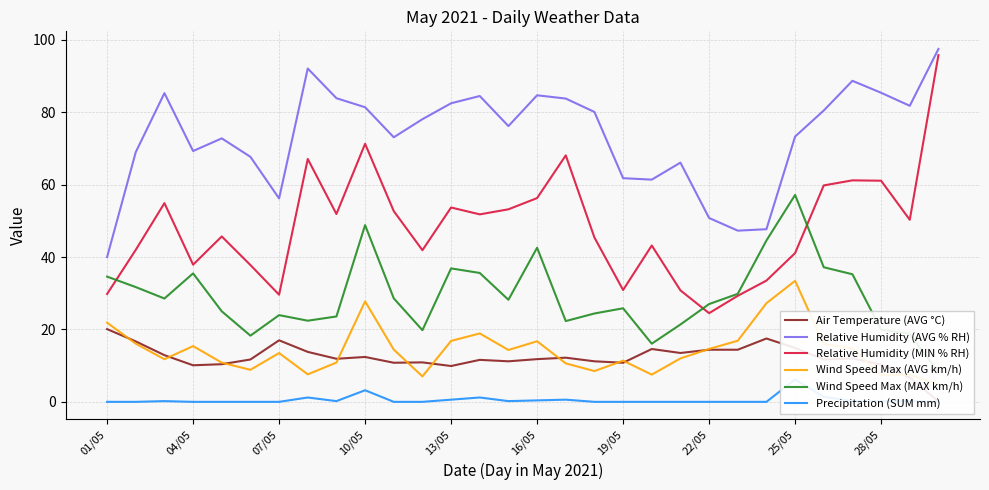

Which category has the lowest value in the Relative Humidity (AVG % RH) series?

01/05